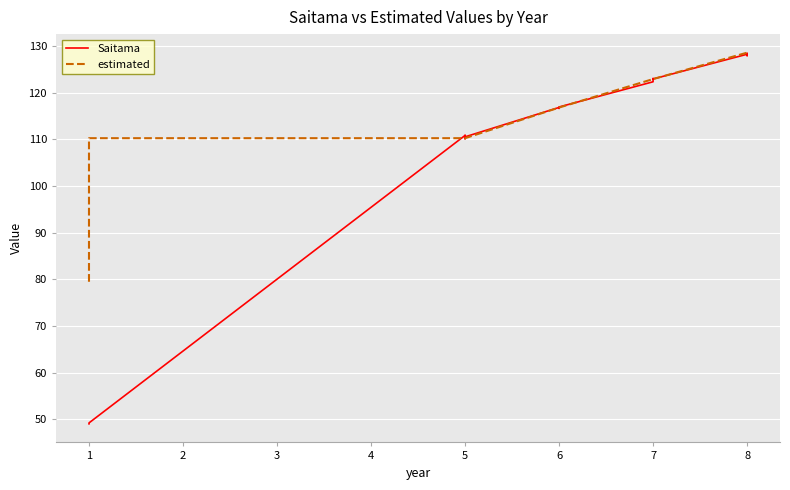

How many values in the estimated series exceed 116?

13